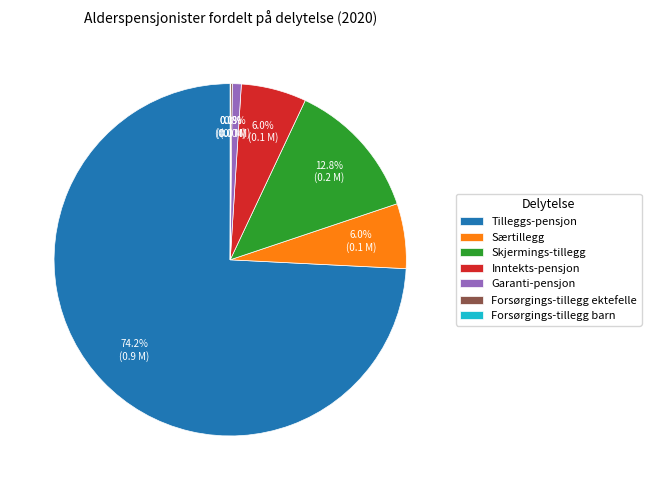

Which has a higher value, Særtillegg or Tilleggs-pensjon?

Tilleggs-pensjon